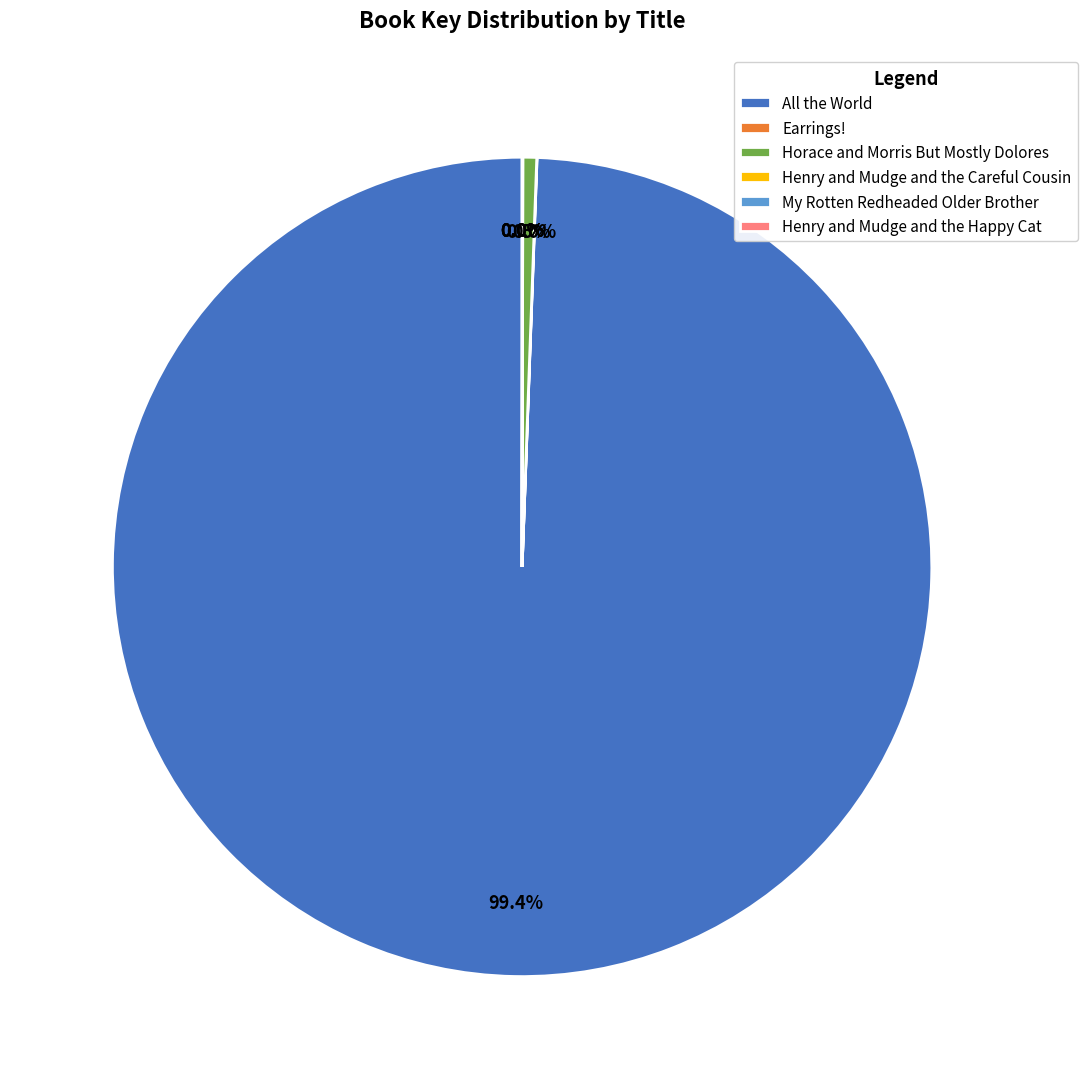

What is the majority slice?

All the World